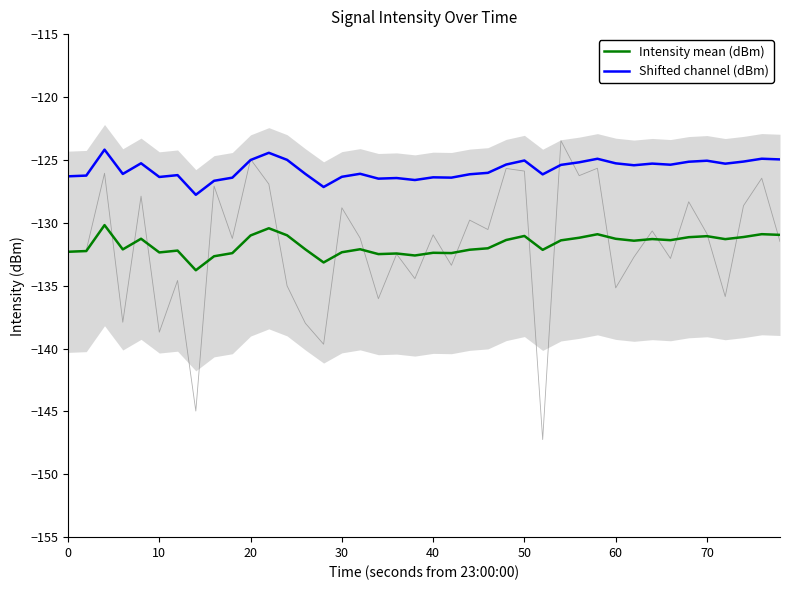

What are all the series names shown in the legend?

Intensity mean (dBm), Shifted channel (dBm)